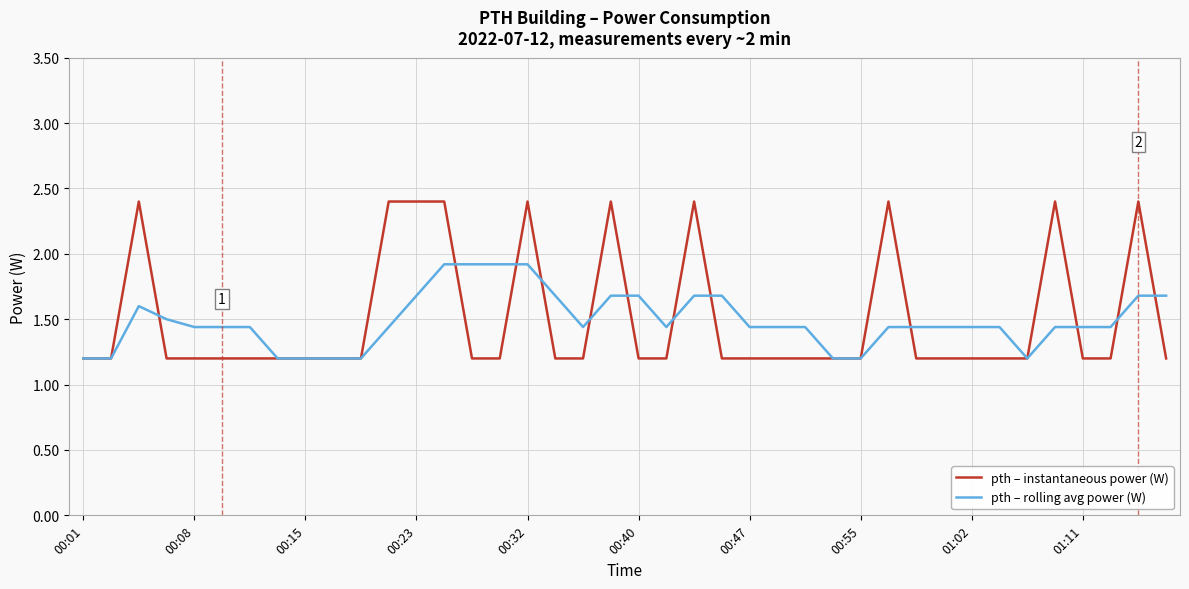

Which series has the widest spread of values?

pth – instantaneous power (W)